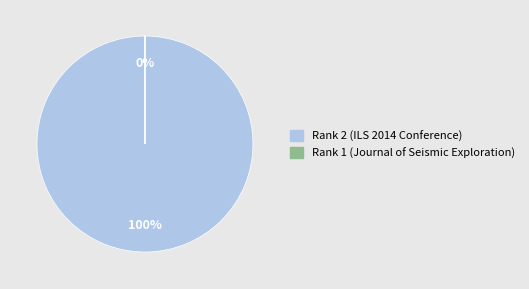

Does Rank 1 (Journal of Seismic Exploration) account for over 50% of the chart?

No